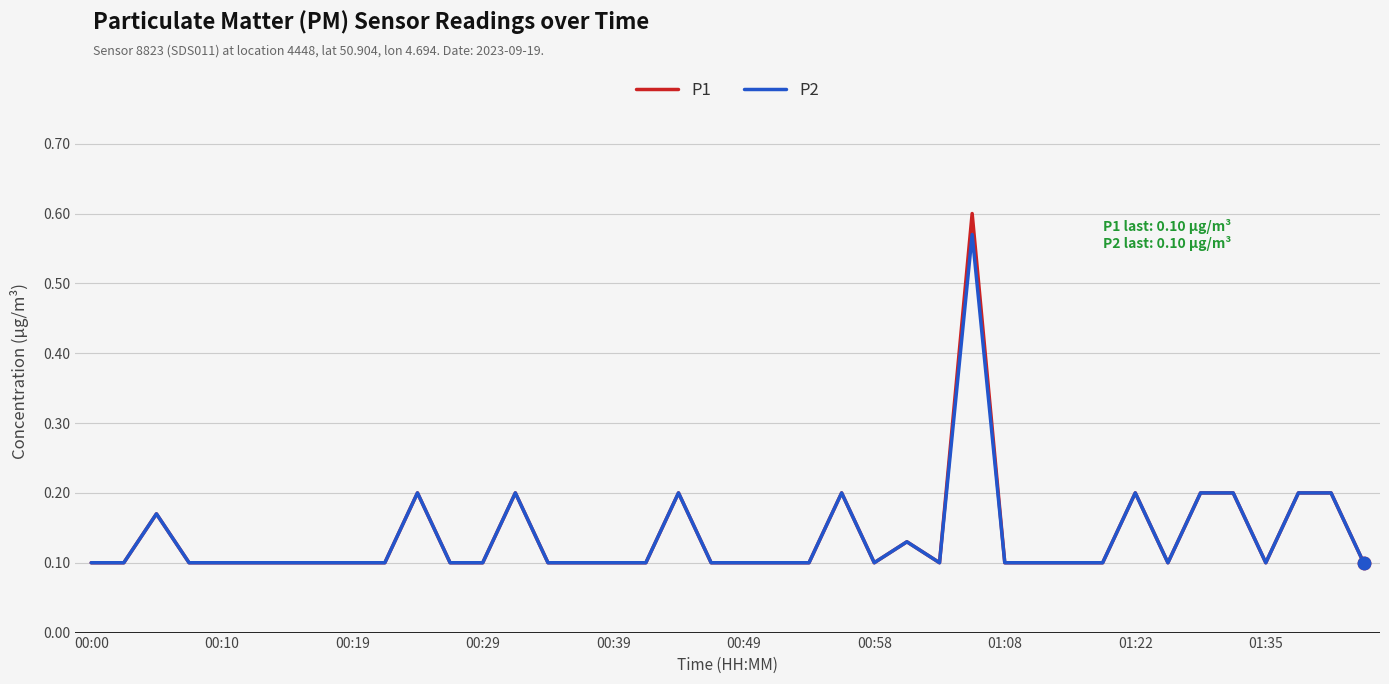

Which series has the widest spread of values?

P1